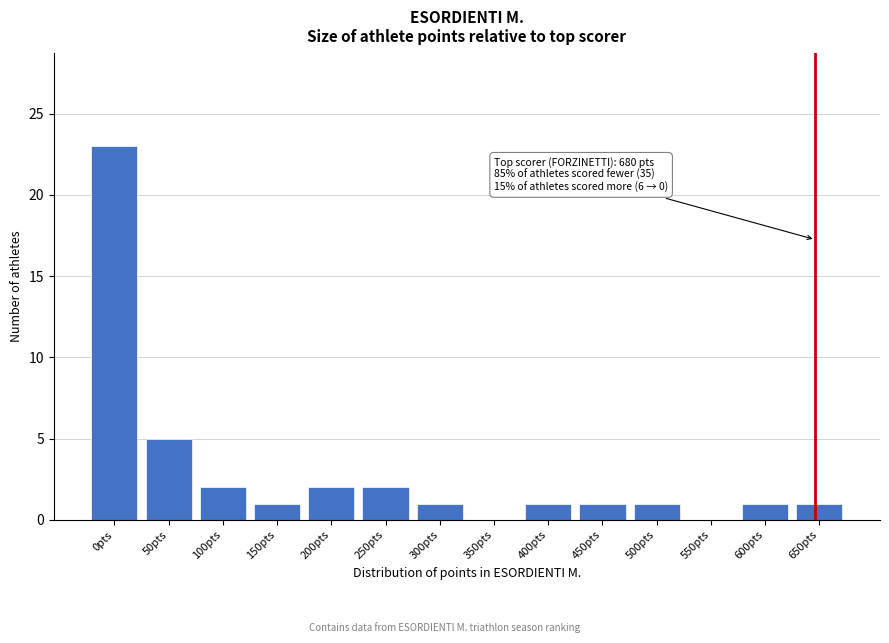

Reading left to right, transcribe all the data shown in this chart.

0pts=23	50pts=5	100pts=2	150pts=1	200pts=2	250pts=2	300pts=1	350pts=0	400pts=1	450pts=1	500pts=1	550pts=0	600pts=1	650pts=1